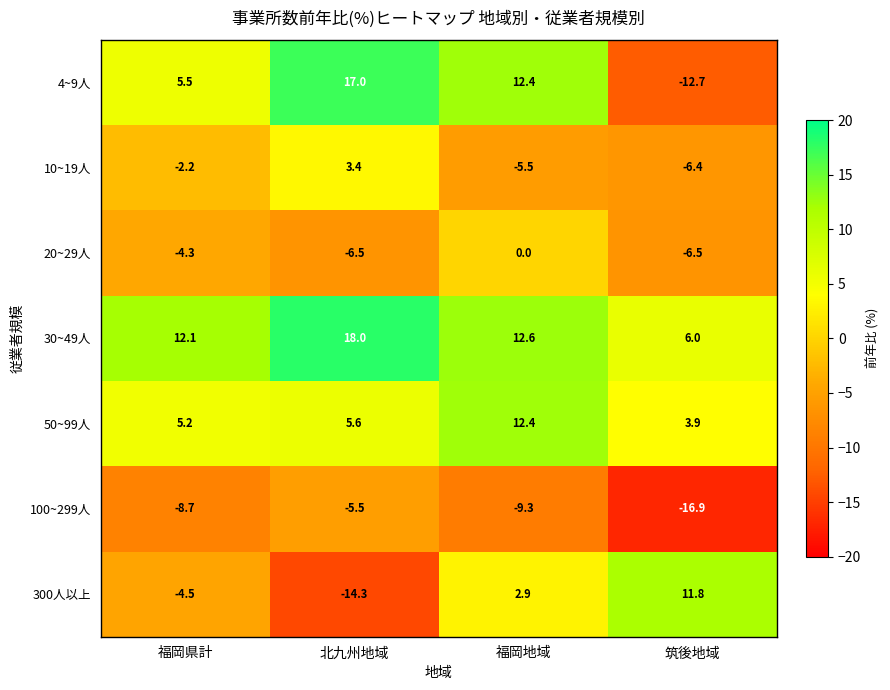

At which category is the sum across all series the highest?

福岡地域